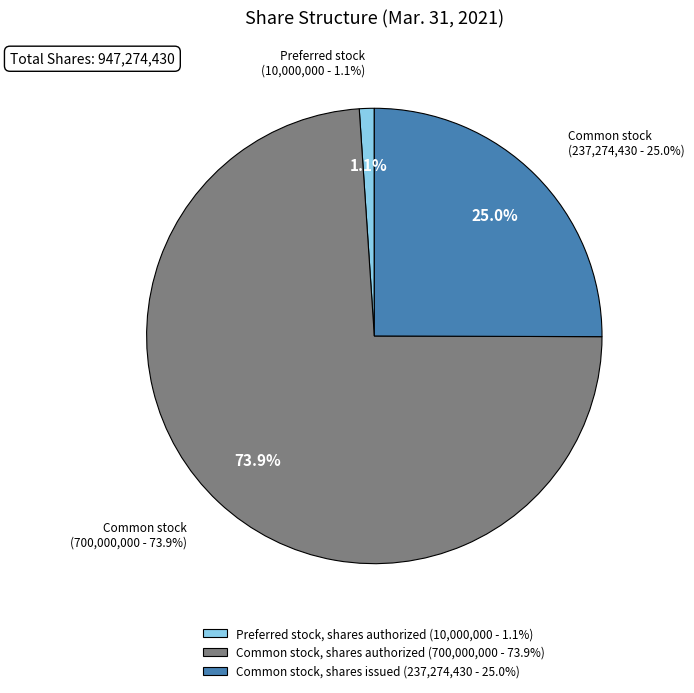

To the nearest percent, what is the difference between the Common stock, shares issued and Preferred stock, shares authorized slice percentages?

24%